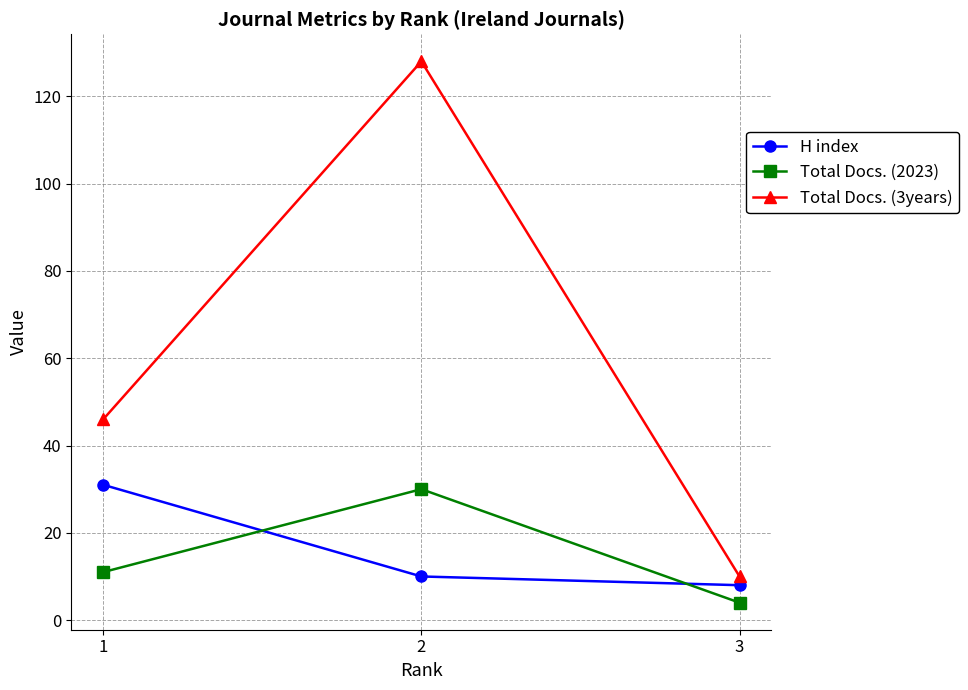

How many Total Docs. (2023) values are between 4 and 30?

3